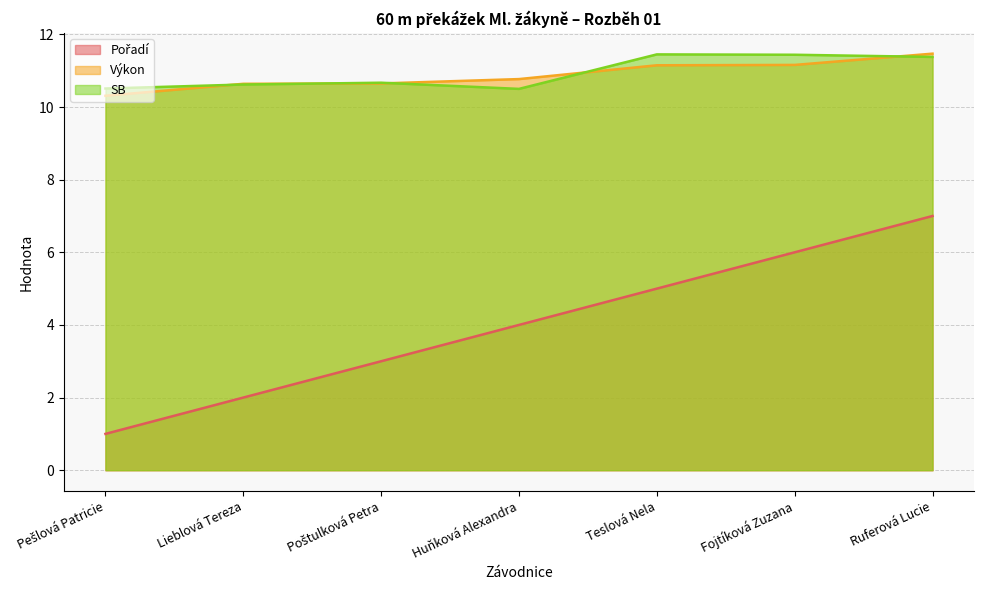

What is the difference between the maximum and second lowest values in the Výkon series?

0.8